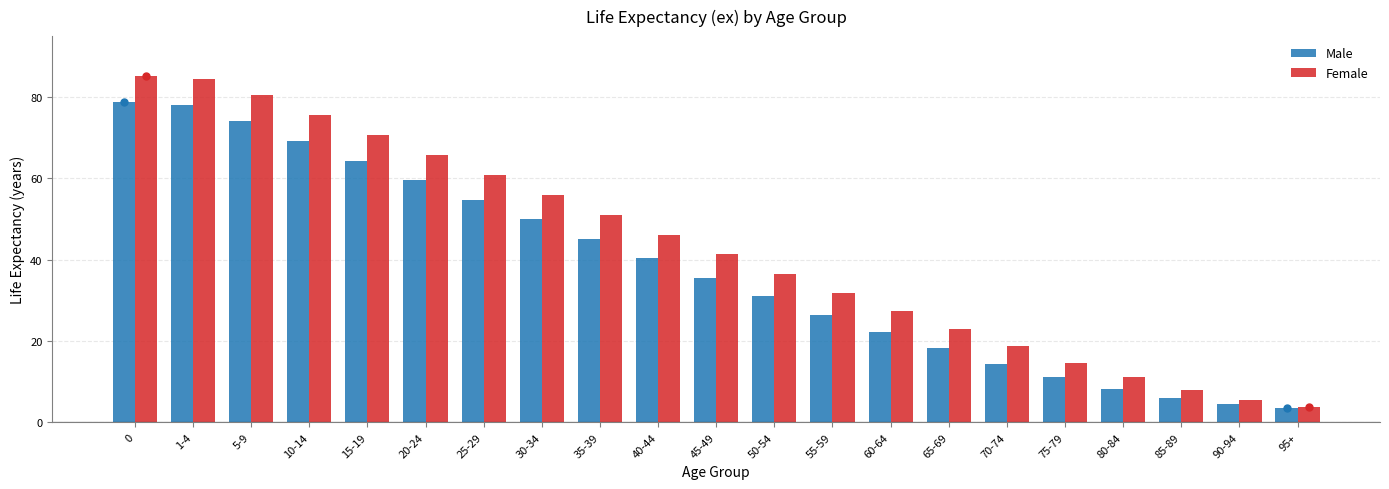

Which series has the largest range (max minus min)?

Female